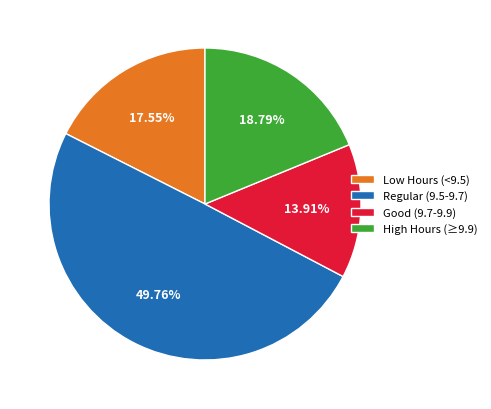

Do High Hours (≥9.9) and Regular (9.5-9.7) together represent more than half of the pie?

Yes